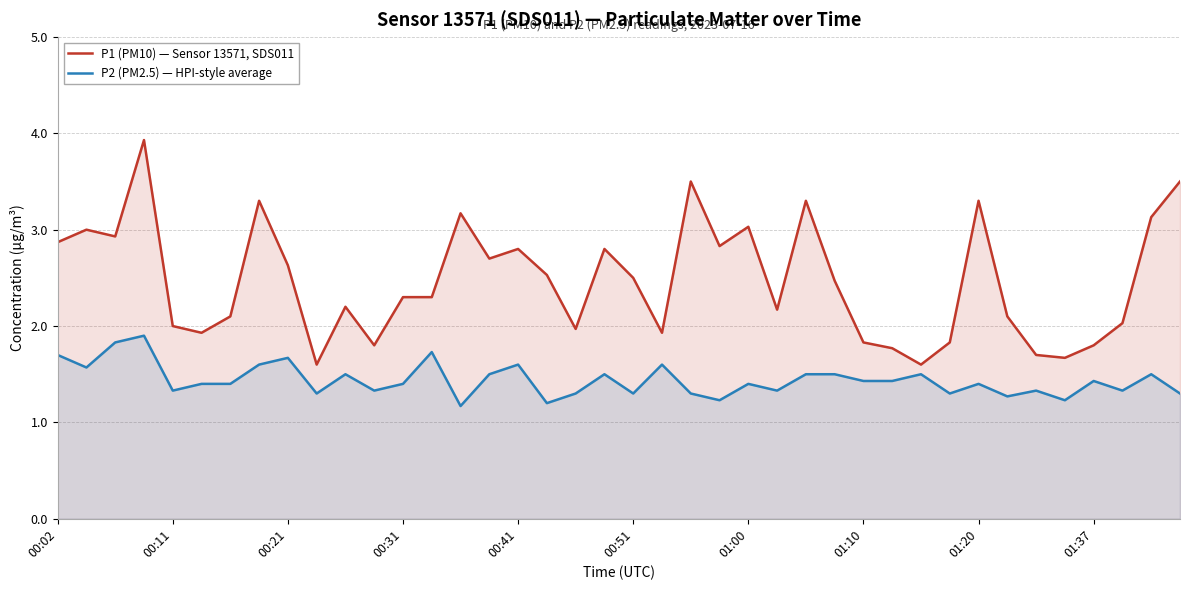

True or false: P2 (PM2.5) — HPI-style average has a value of 1.2 at 17.

True